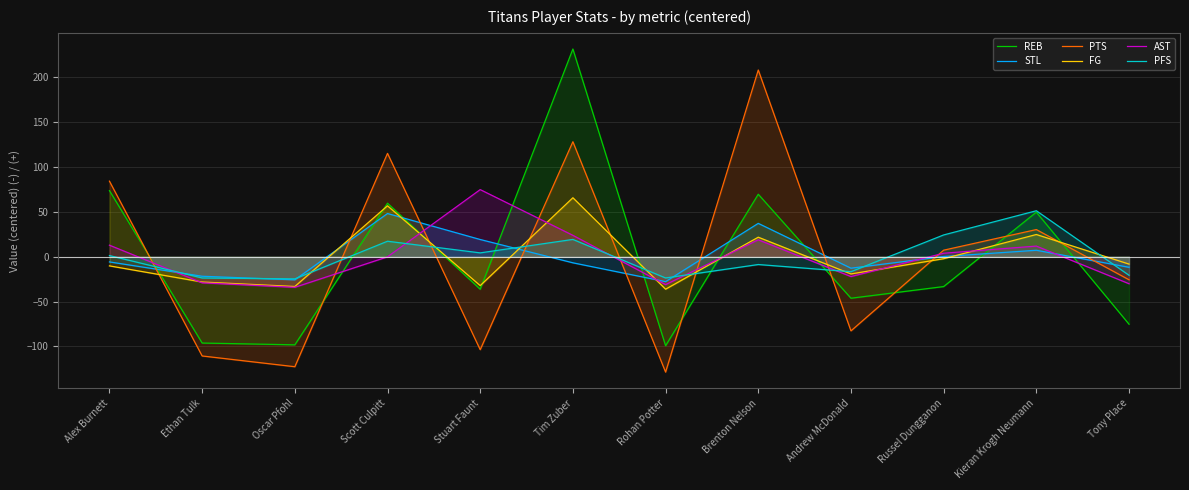

How many intersections are there between REB and STL?

9